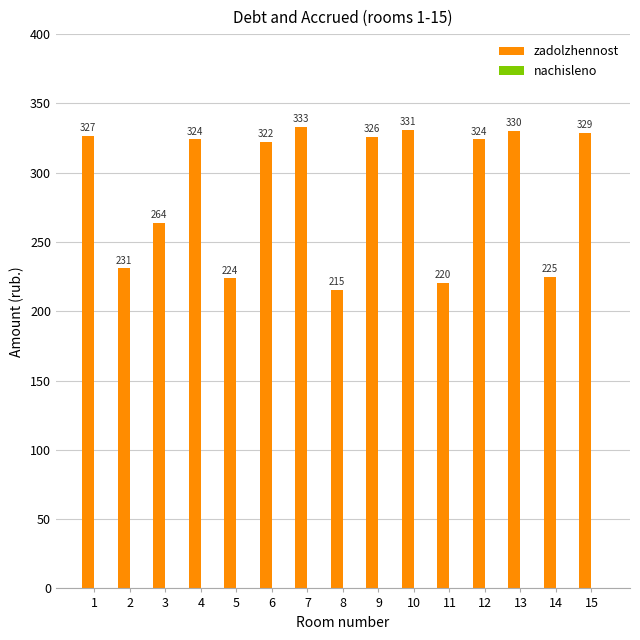

Which category has the highest value across all series?

7